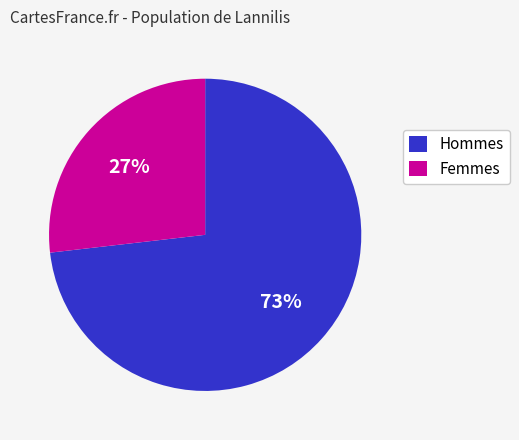

To the nearest percent, what is the average slice percentage?

50%